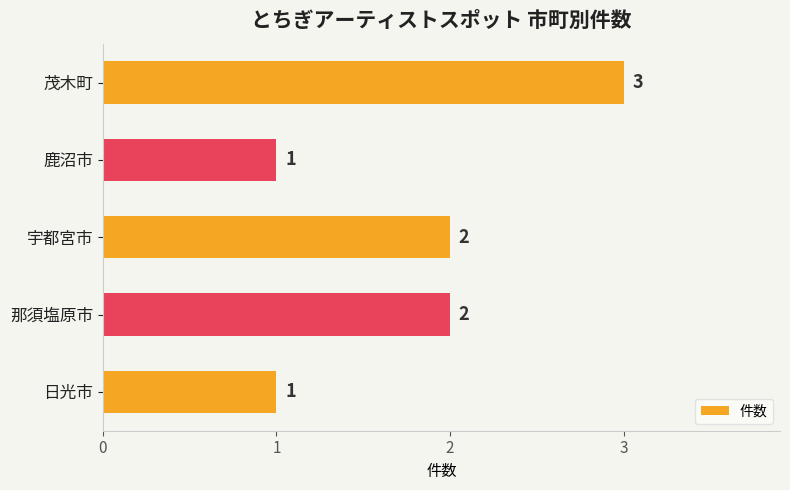

Count the number of categories in the chart.

5